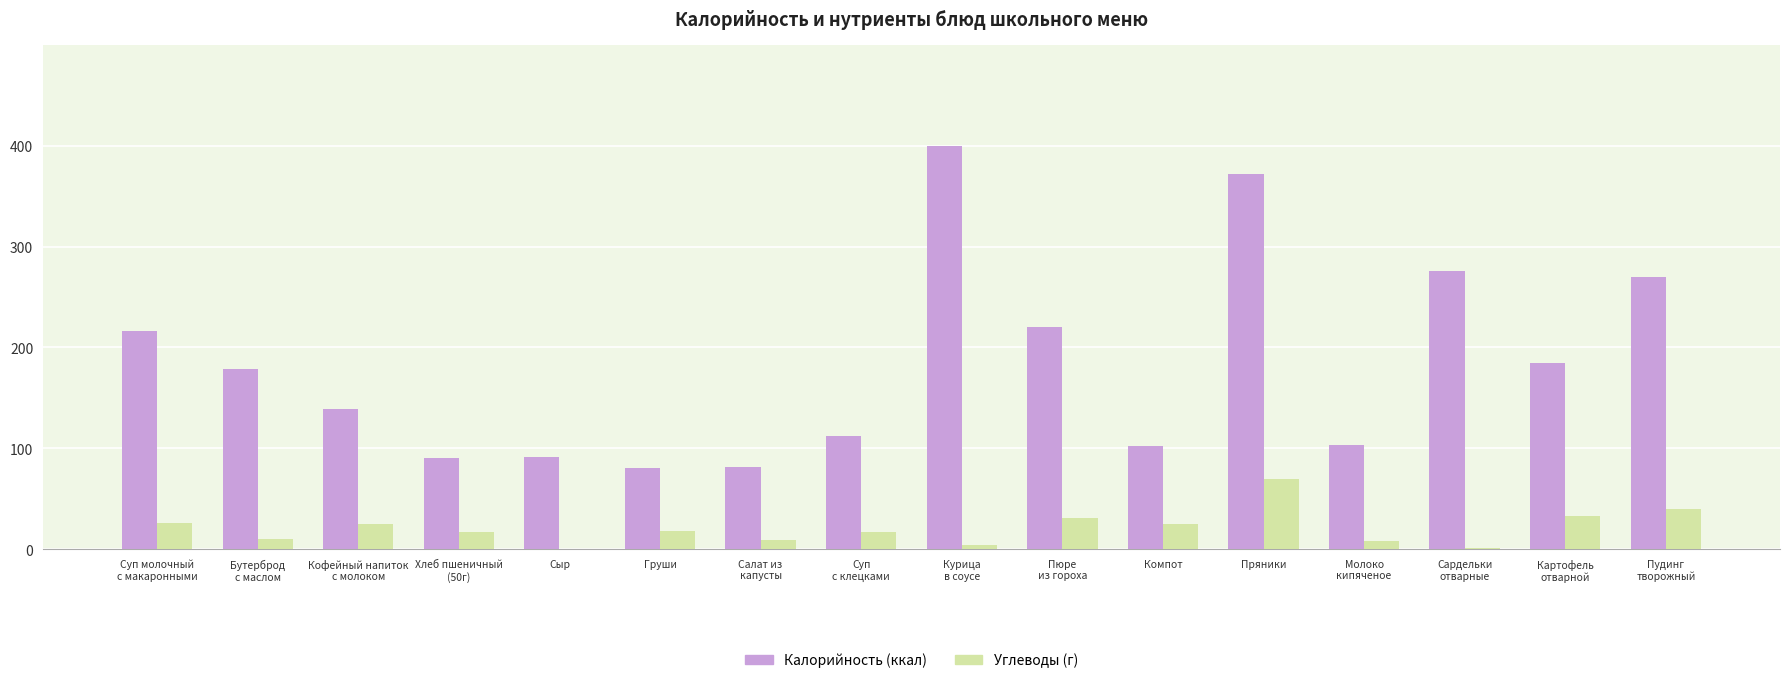

What is the maximum value shown in the chart?

400